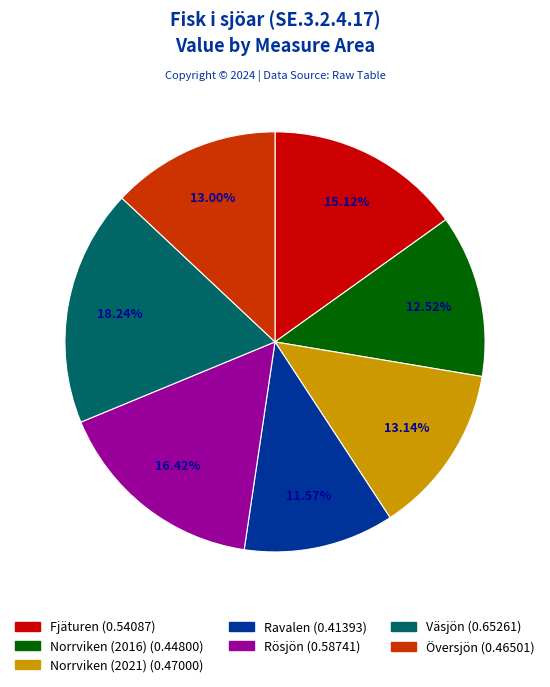

Combined, do Fjäturen and Ravalen account for over 50%?

No